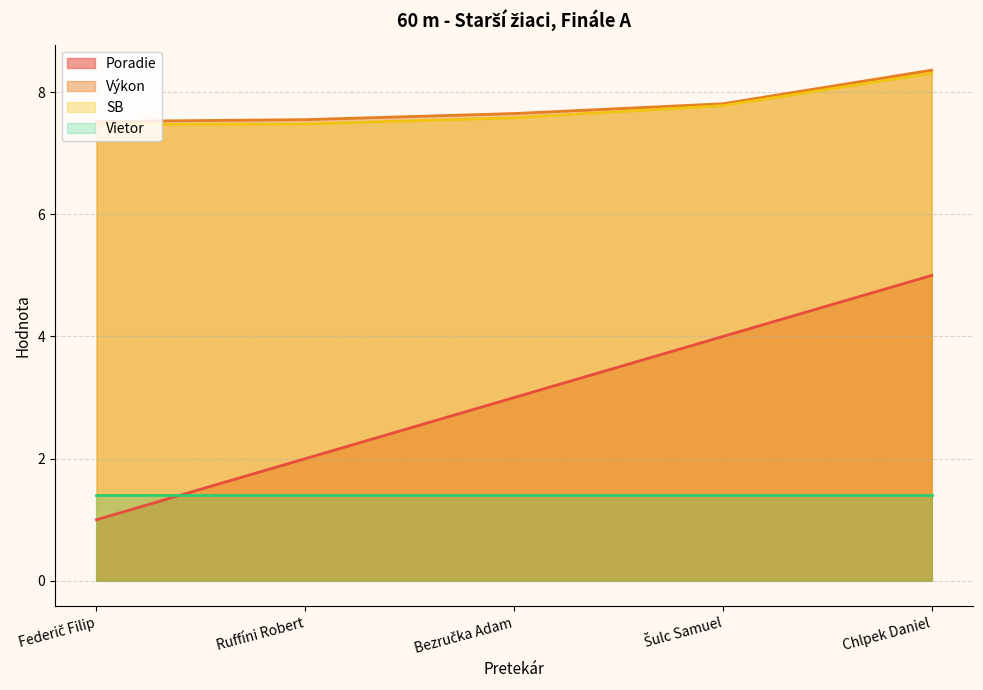

True or false: SB has a value of 7.5 at Ruffíni Robert.

True